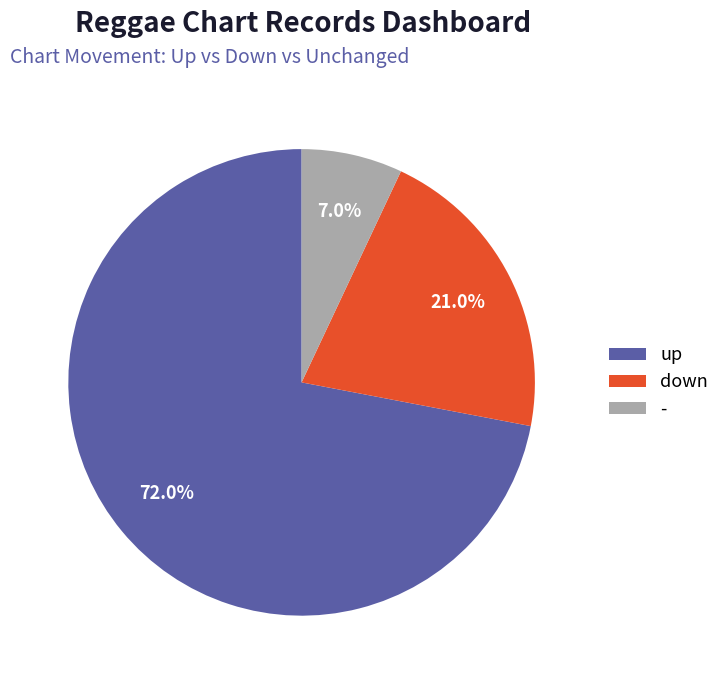

Does any single category account for the majority?

Yes